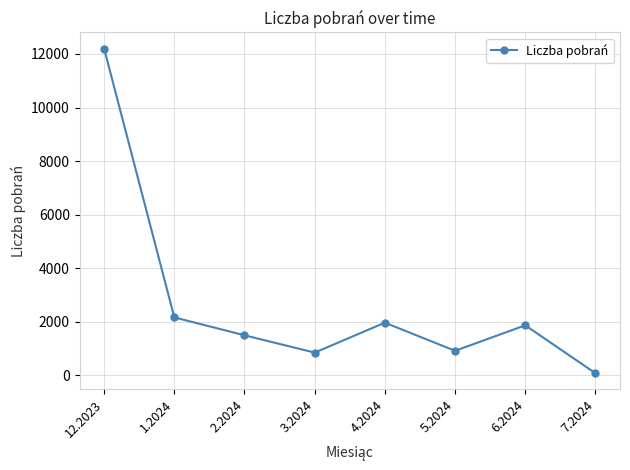

What is the sum of all values?

21524